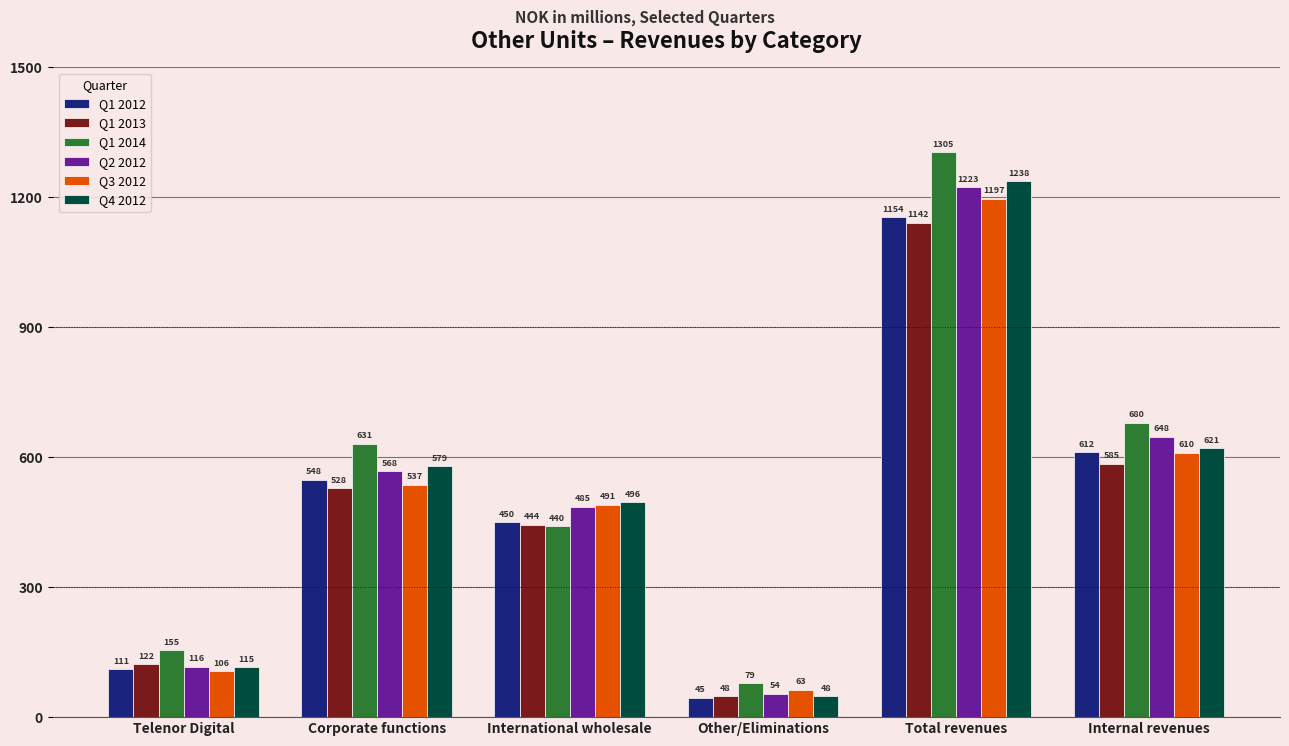

At which label does Q2 2012 first exceed 567?

Corporate functions